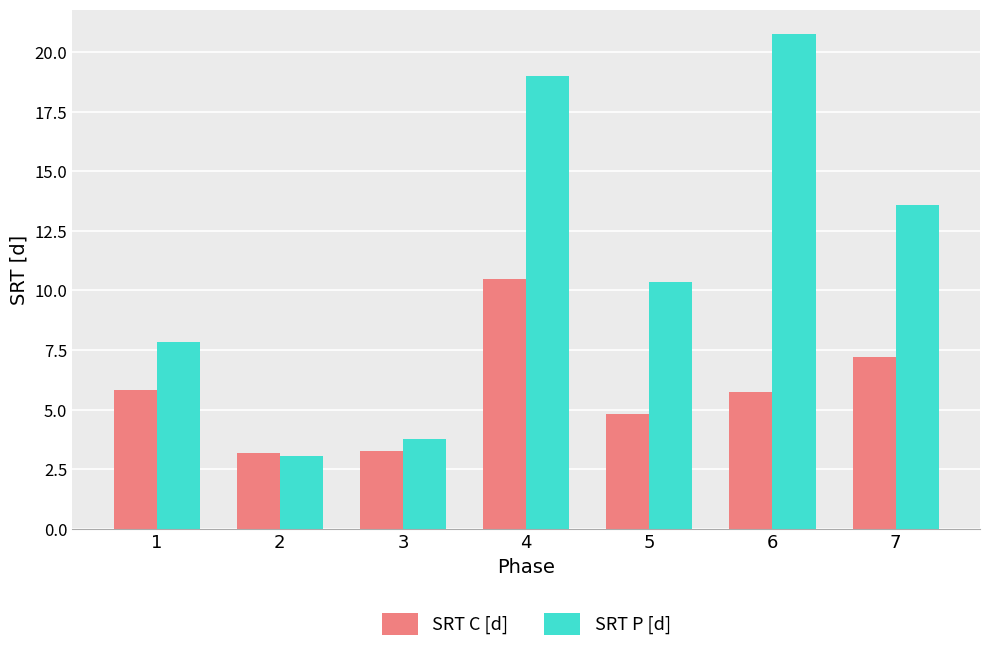

What value does the SRT C [d] series have at 4?

10.5